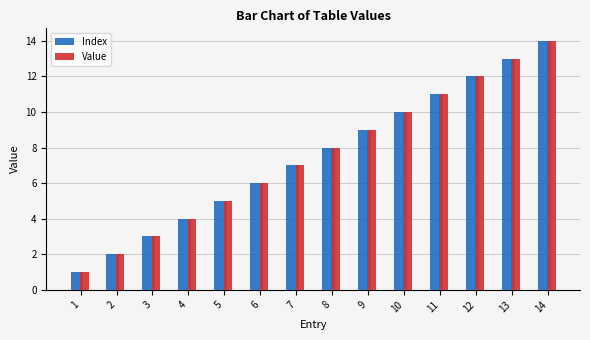

What is the sum of all Value values?

105